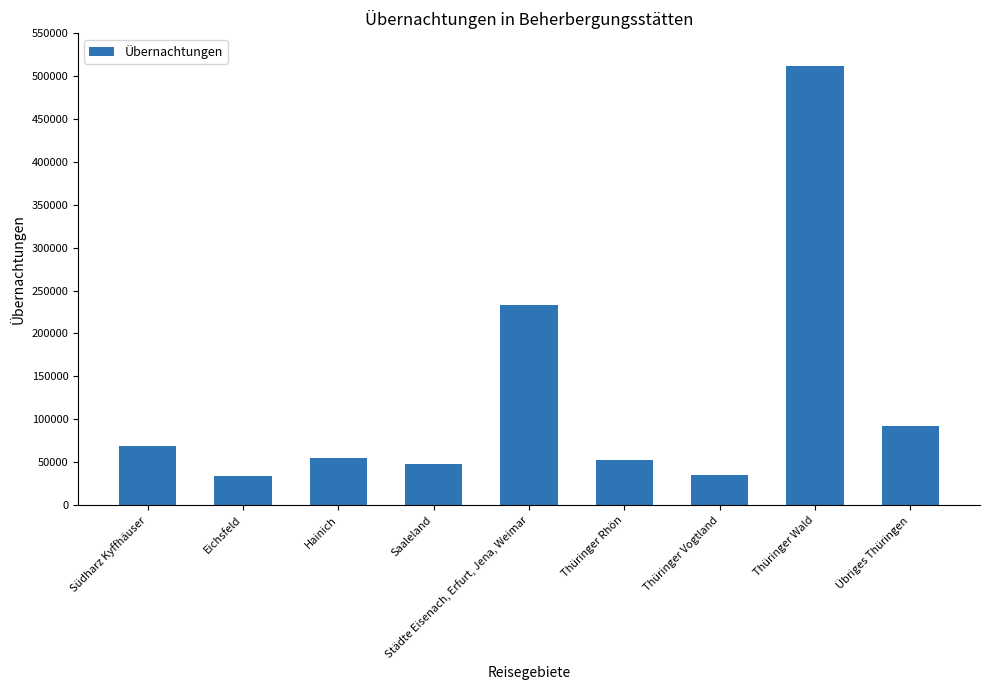

What is the minimum value shown in the chart?

33775